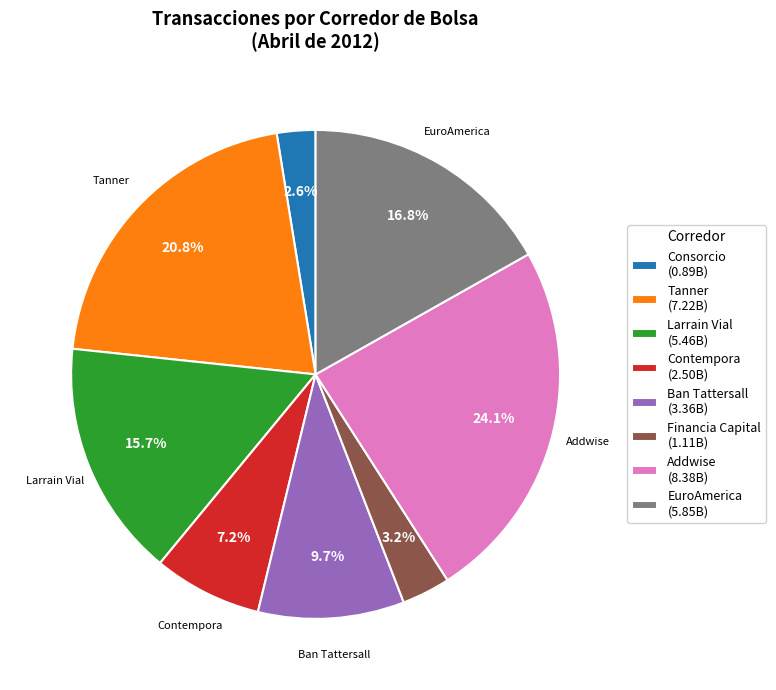

What is the smallest slice in the pie chart?

Consorcio